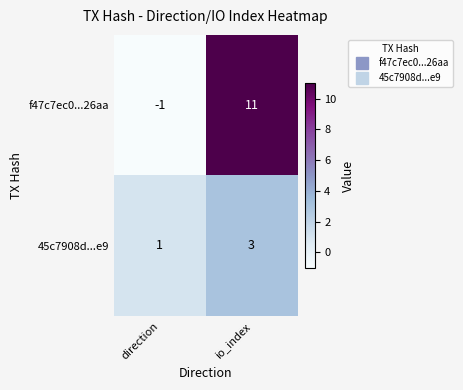

What is the spread (max minus min) of values at direction?

2